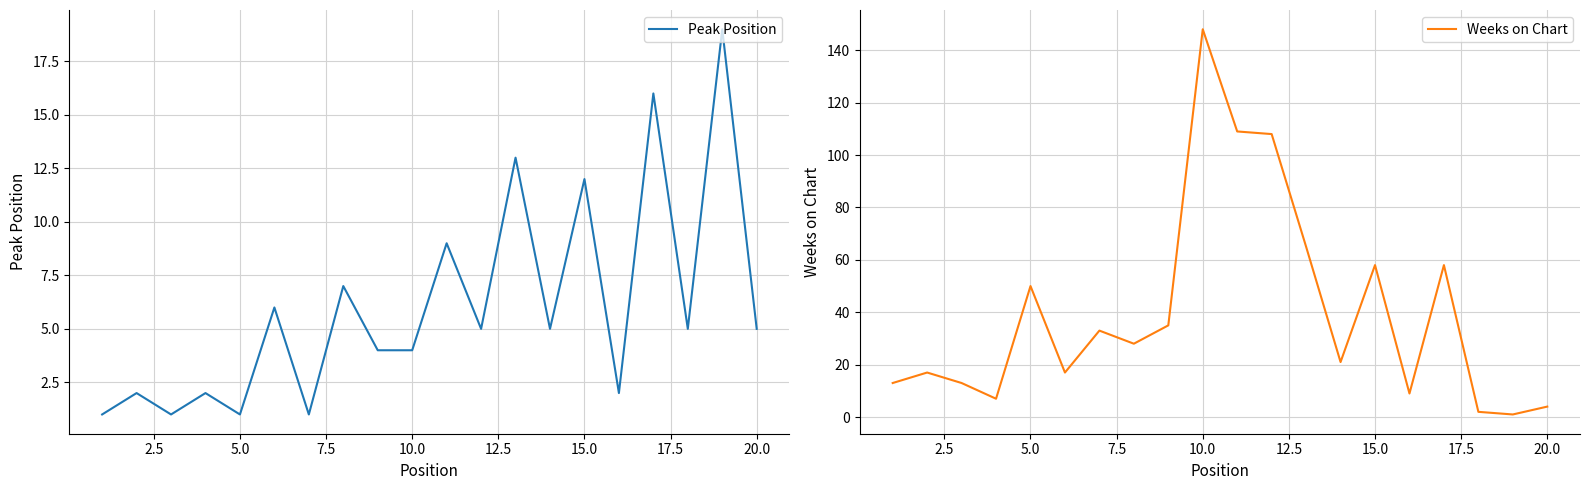

True or false: Peak Position has a value of 6 at 10.0.

False